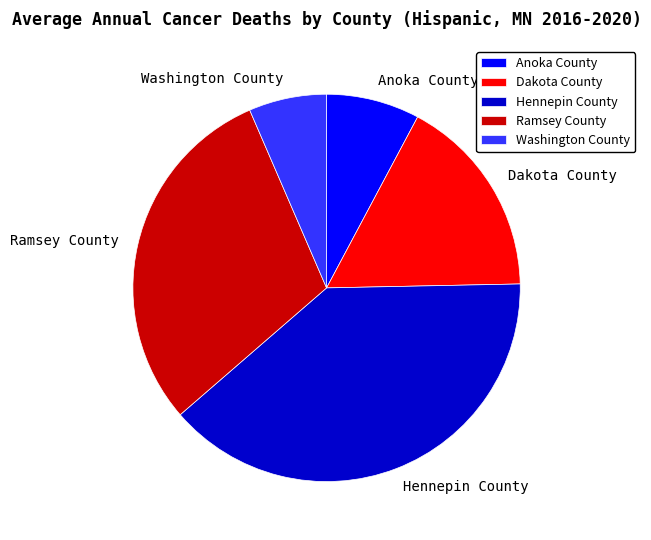

Rank the categories by value from highest to lowest.

Hennepin County, Ramsey County, Dakota County, Anoka County, Washington County